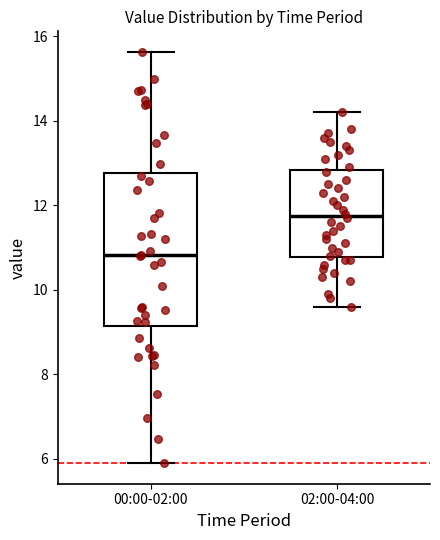

Where does the median line of the box for 00:00-02:00 sit on the y-axis? The values are not printed on the chart, so give them approximately, as read against the axis.

10.8